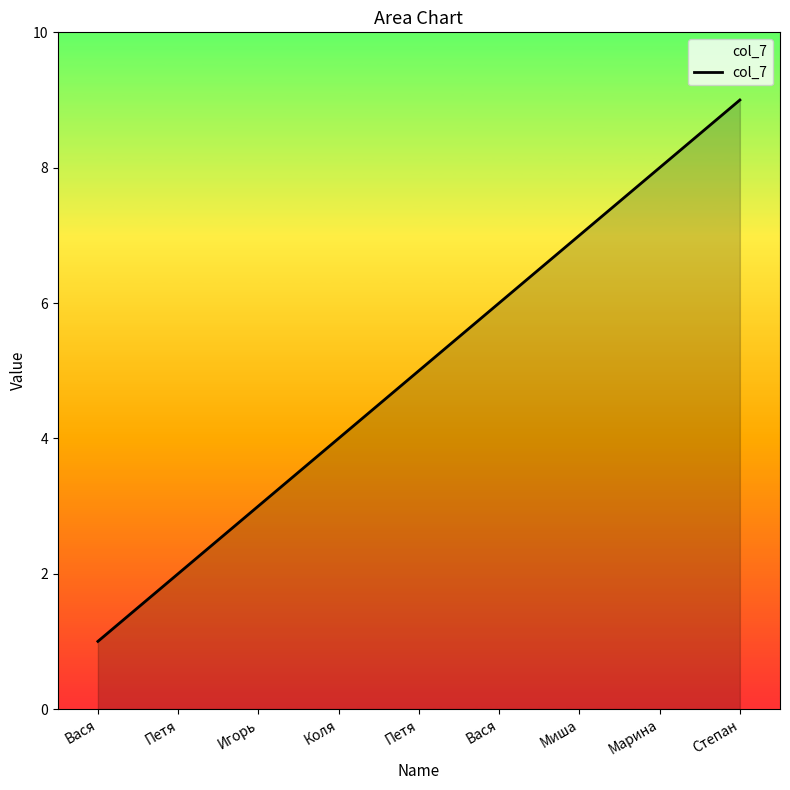

What is the sum of the values at Вася and Вася?

7